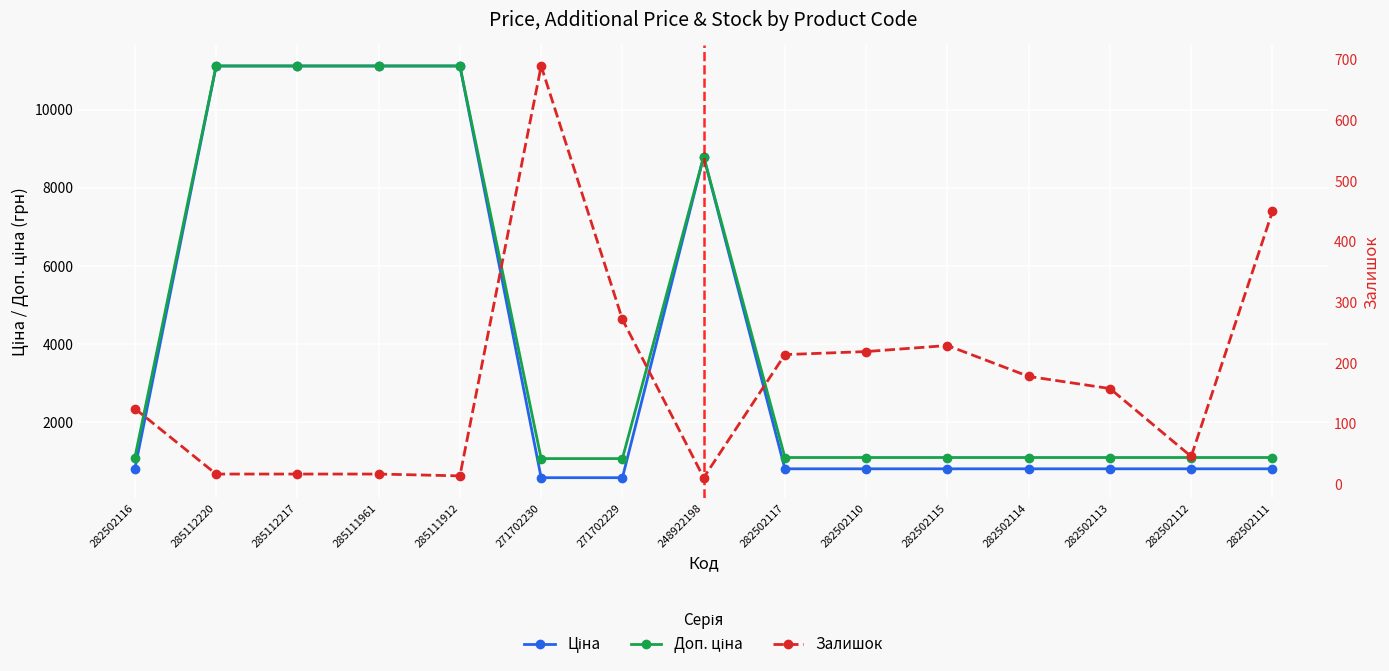

How many times do Залишок and Ціна cross each other?

2